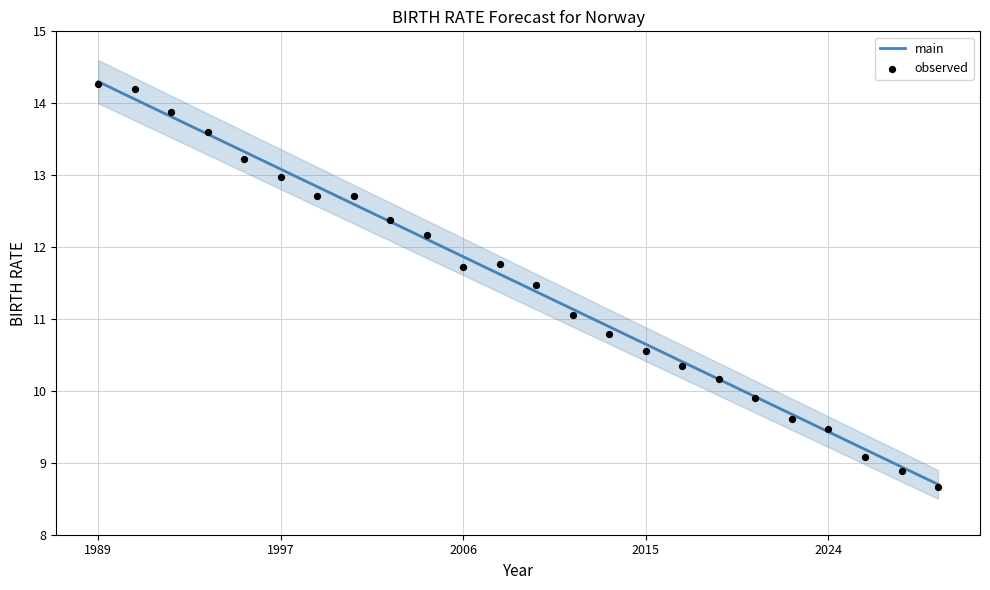

What is the lowest value of the main series?

8.7